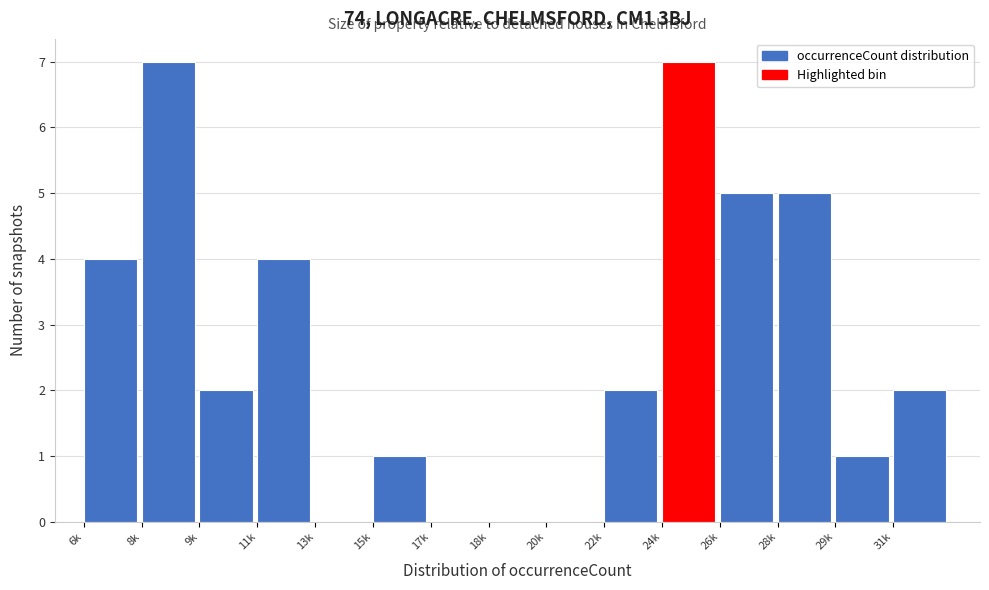

Reading left to right, list all the values displayed in this chart.

6k=4	8k=7	9k=2	11k=4	13k=0	15k=1	17k=0	18k=0	20k=0	22k=2	24k=7	26k=5	28k=5	29k=1	31k=2